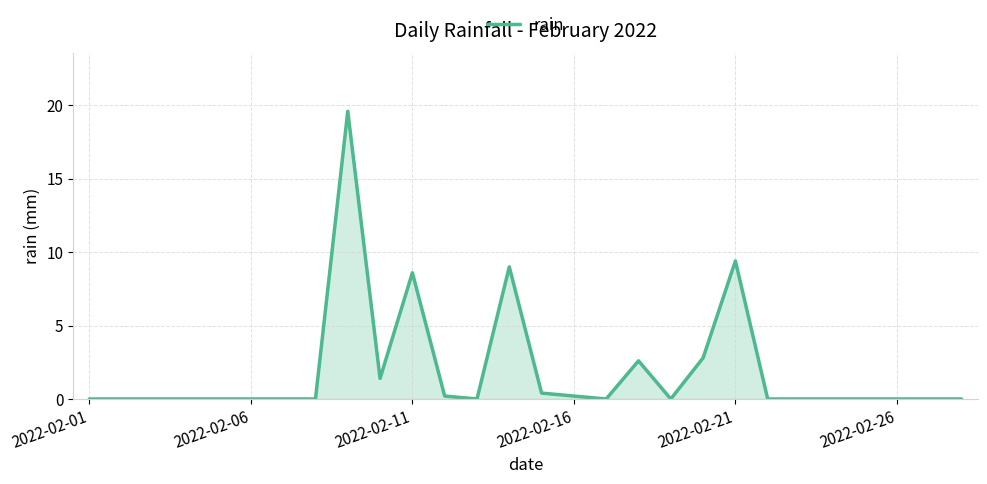

Reading left to right, extract all data points from this chart.

0.0	0.0	0.0	0.0	0.0	0.0	0.0	0.0	19.6	1.4	8.6	0.2	0.0	9.0	0.4	0.2	0.0	2.6	0.0	2.8	9.4	0.0	0.0	0.0	0.0	0.0	0.0	0.0